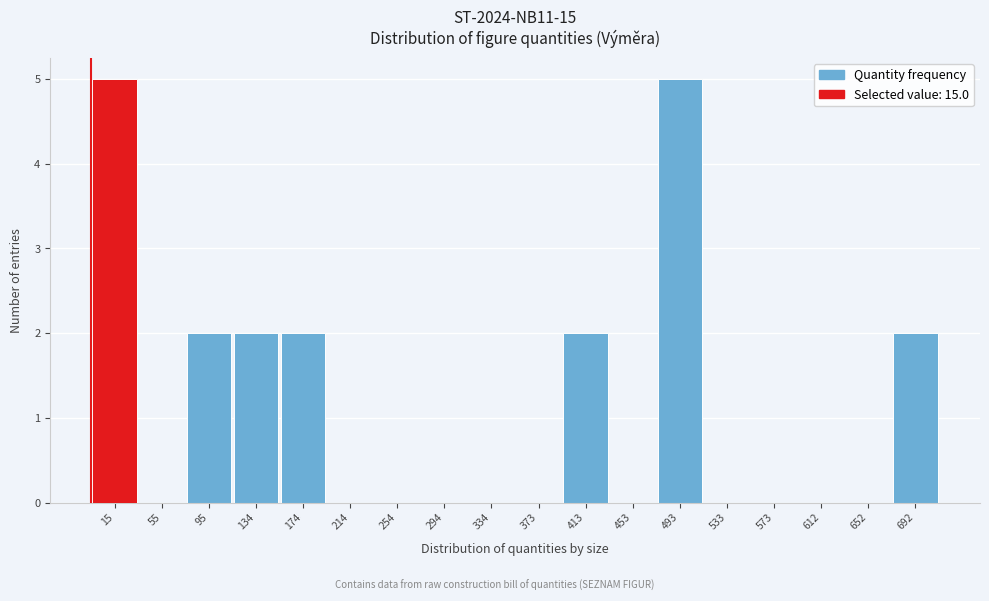

Reading left to right, what are all the values shown in this chart?

15=5	55=0	95=2	134=2	174=2	214=0	254=0	294=0	334=0	373=0	413=2	453=0	493=5	533=0	573=0	612=0	652=0	692=2